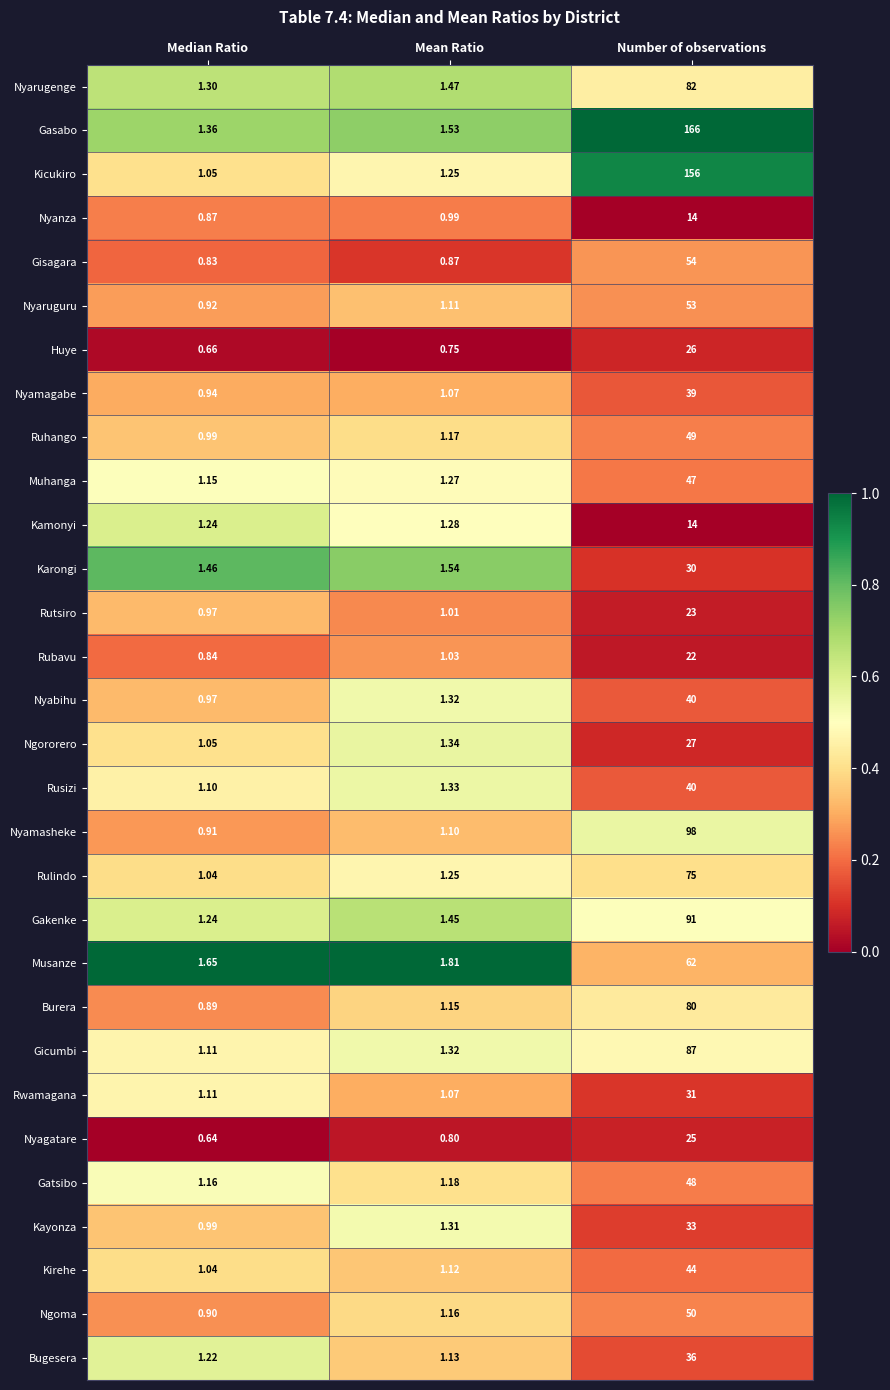

Is the value of Kirehe at Number of observations greater than the value of Kayonza at Mean Ratio?

Yes